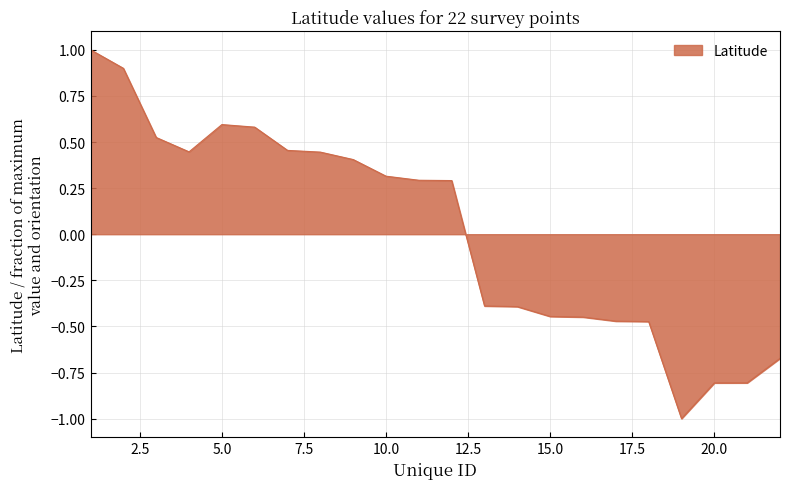

What is the difference between the maximum and minimum values?

2.0